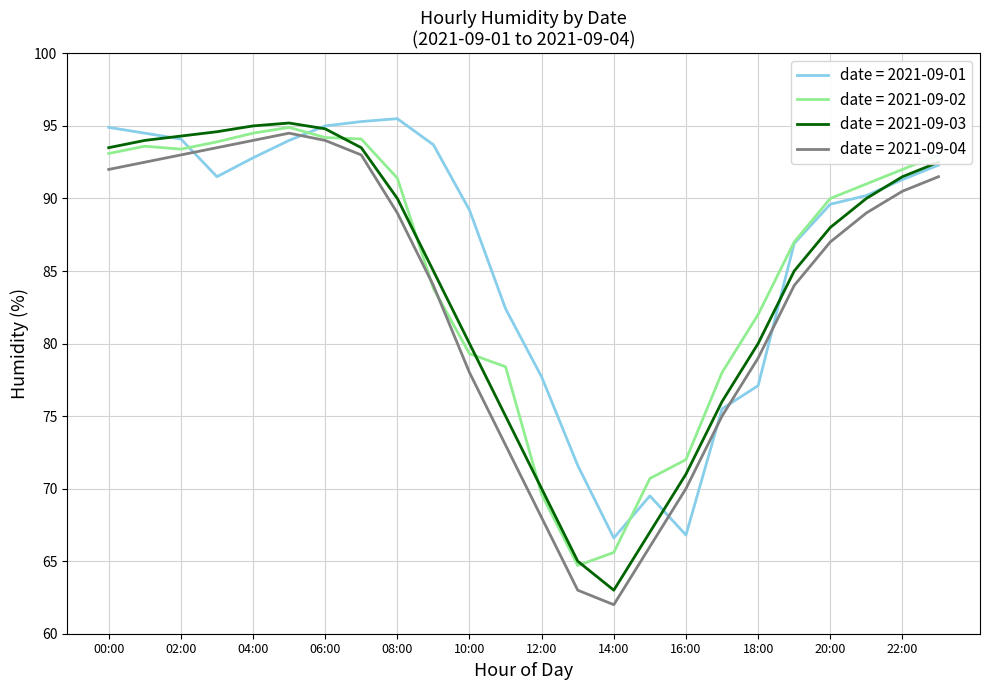

True or false: date = 2021-09-01 and date = 2021-09-04 intersect in this chart.

True